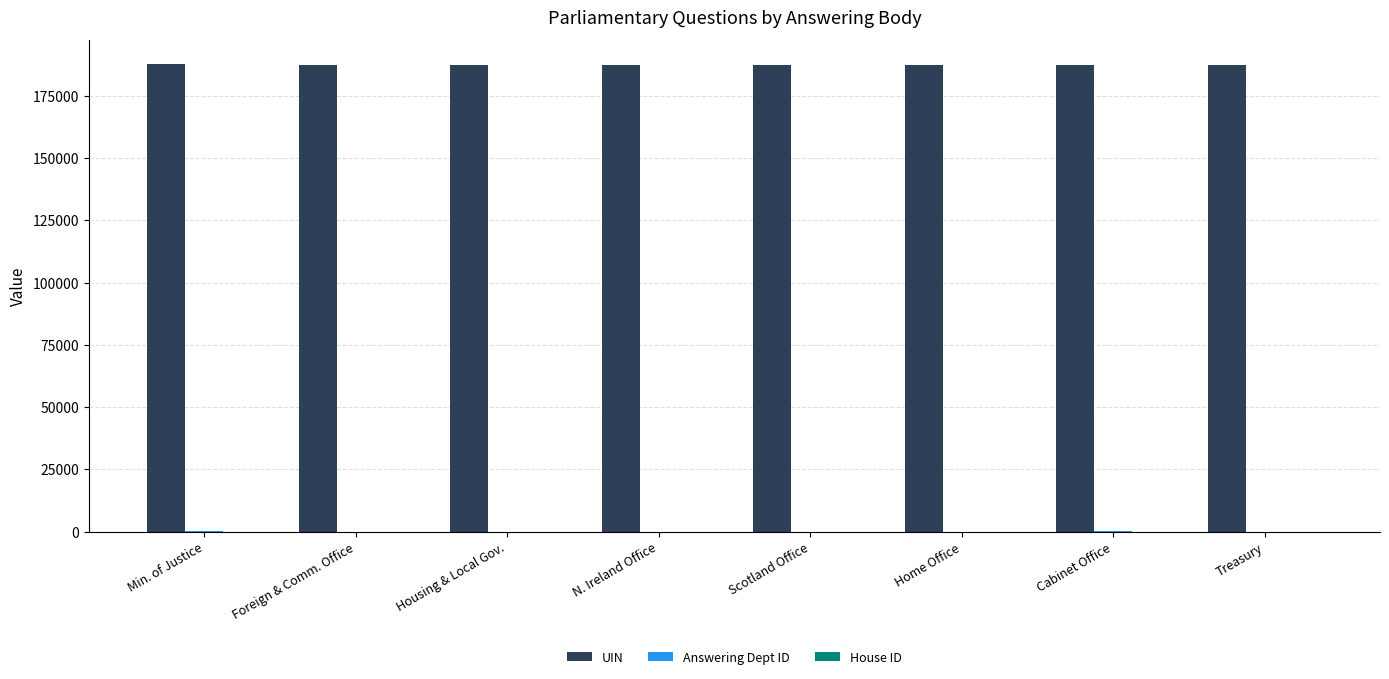

The UIN series shows 187302 at N. Ireland Office. True or false?

True